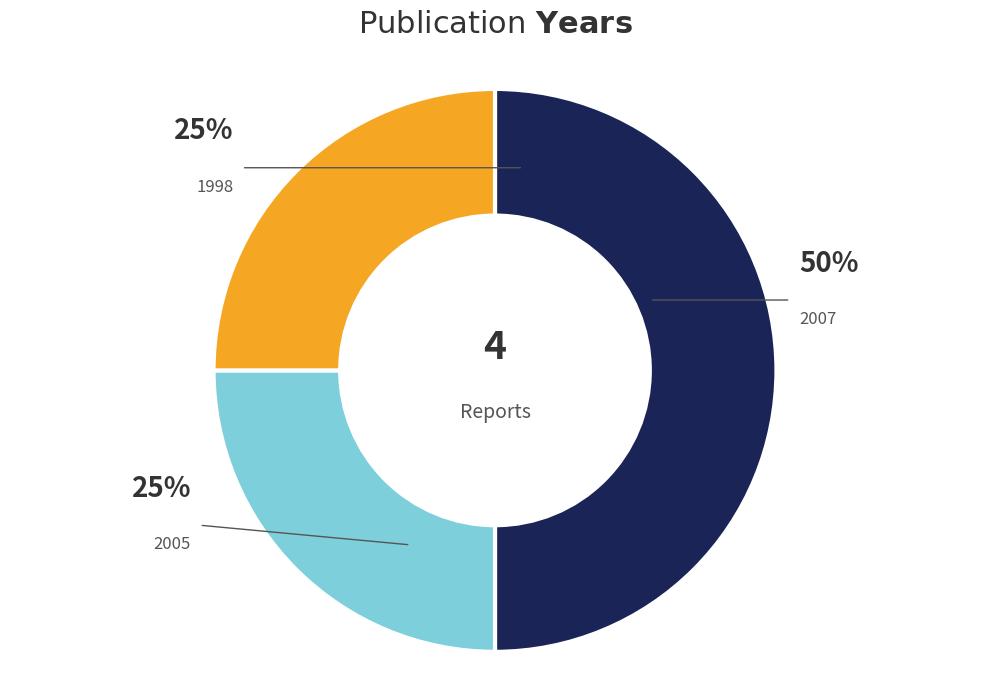

True or false: 2007 accounts for 50% of the total.

True